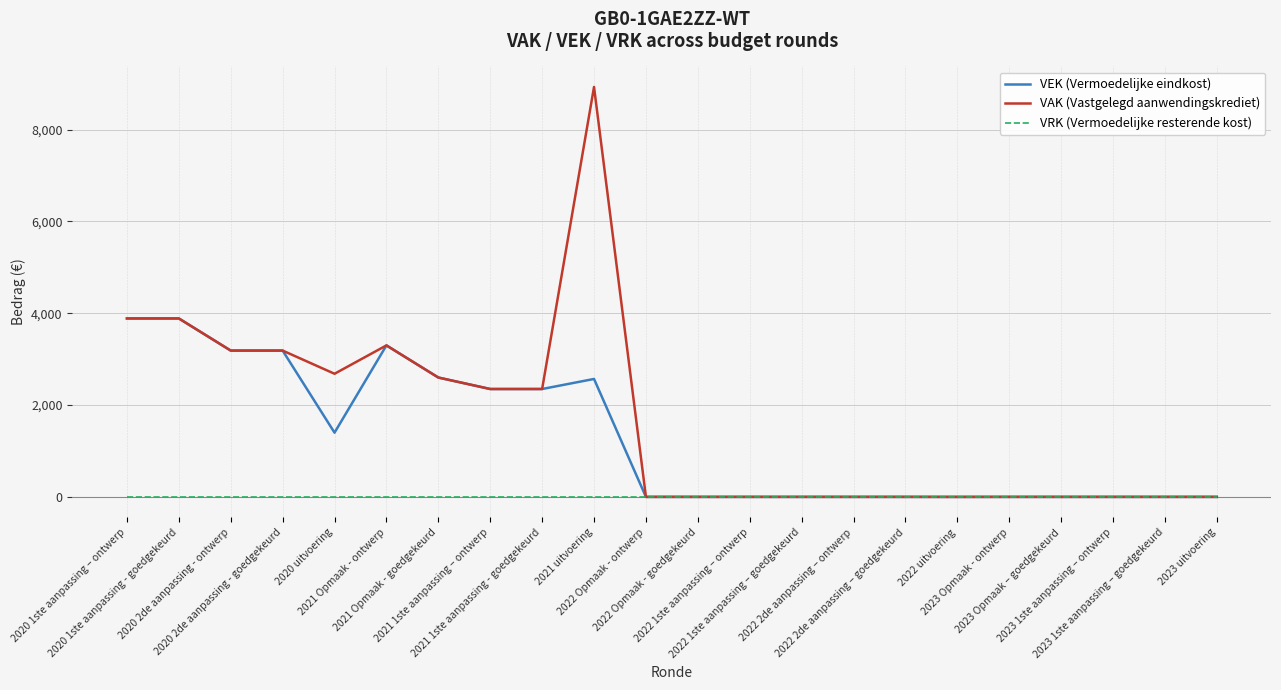

What position from the left is 2020 uitvoering?

5